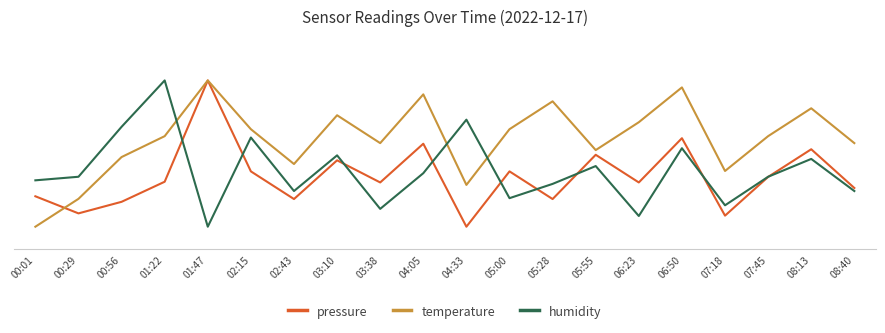

Is it true that temperature equals 71.4 at 06:23?

True